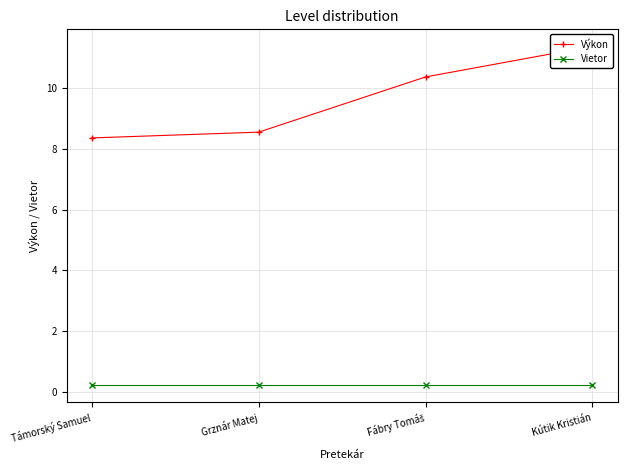

What is the smallest value displayed?

0.2